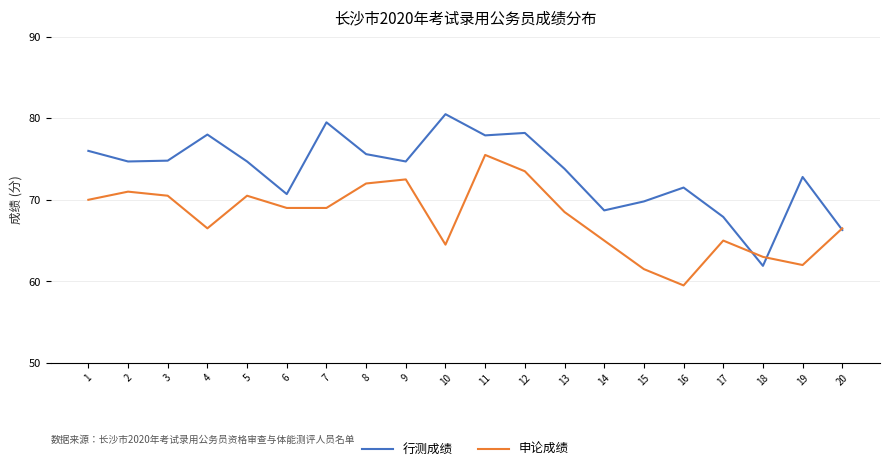

List the series in order of their overall mean, lowest first.

申论成绩, 行测成绩